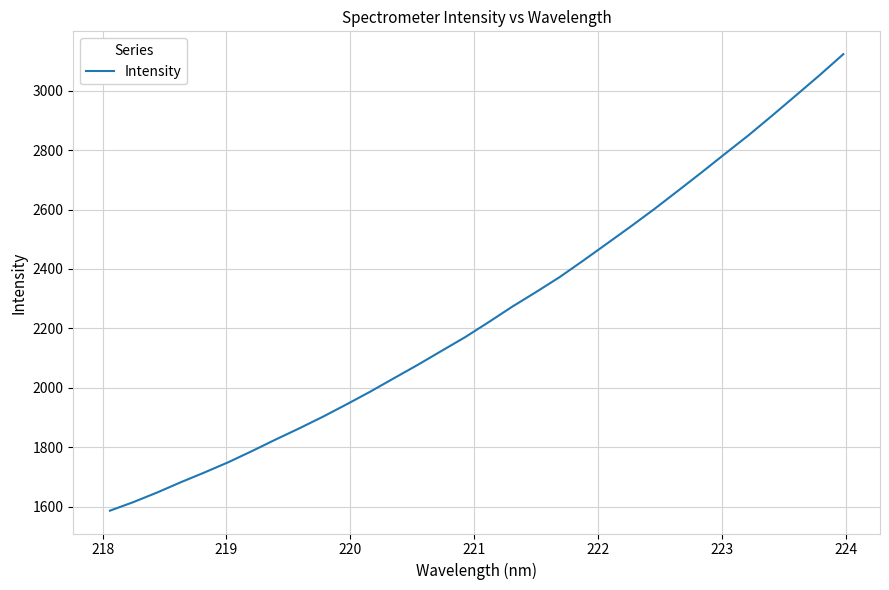

What is the difference between the maximum and minimum values?

1535.4